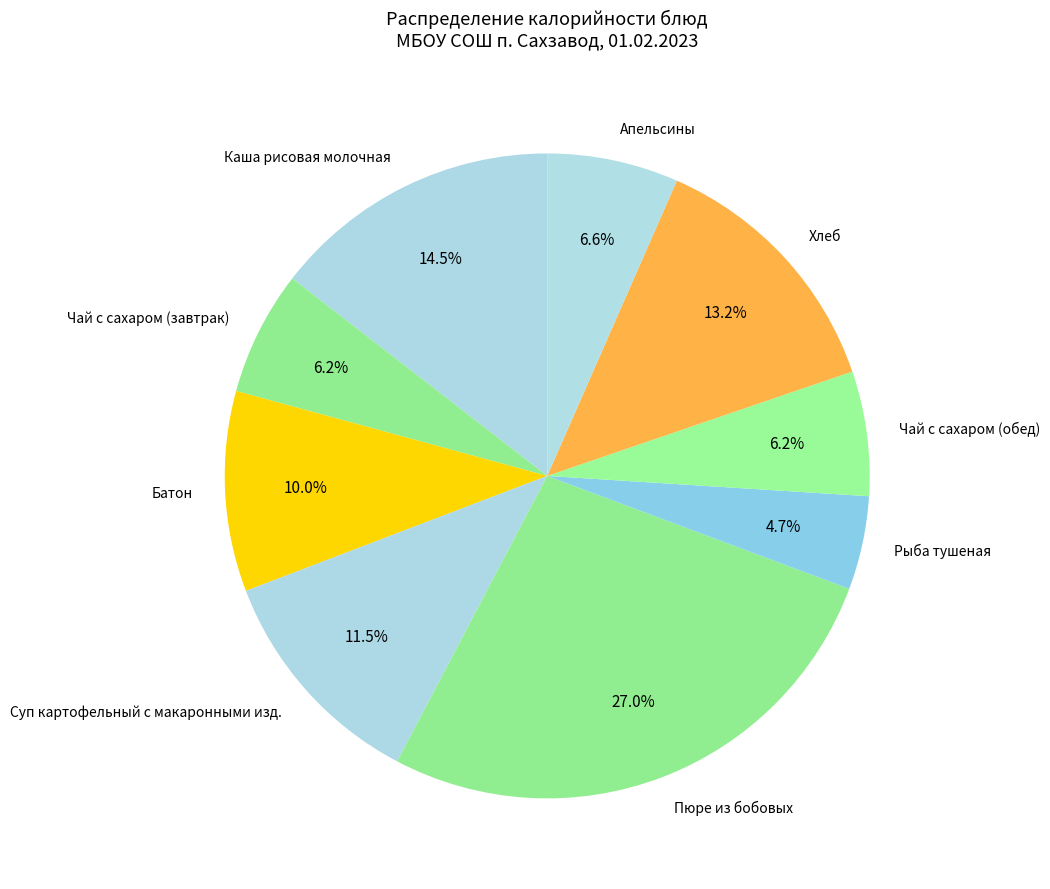

How many segments does this pie chart have?

9